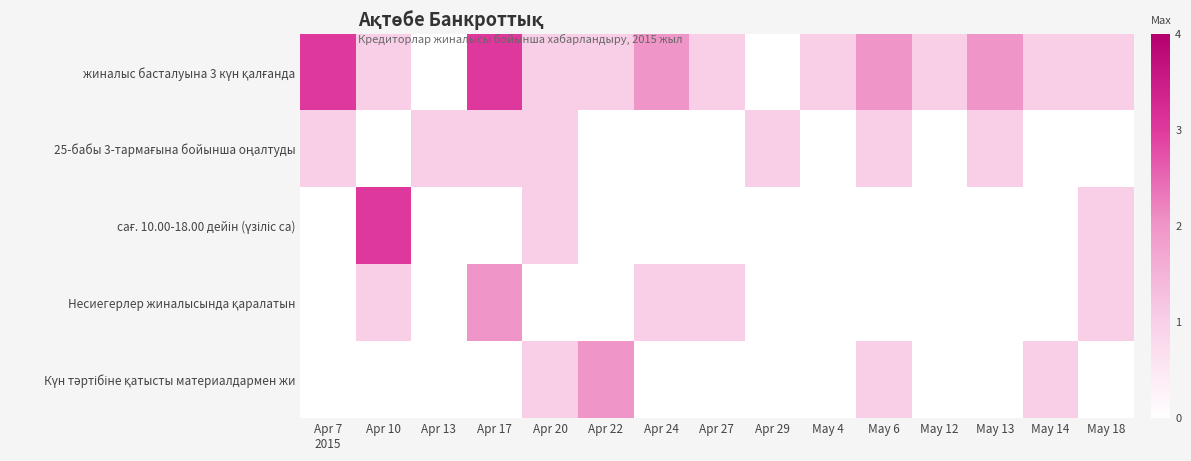

What is the total value across all series at Apr 7
2015?

4